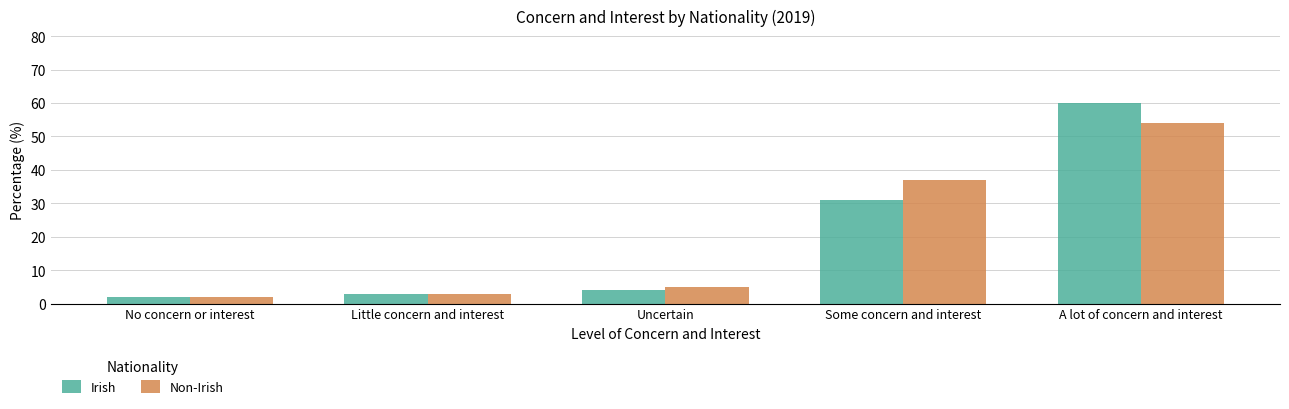

Which series has the largest range (max minus min)?

Irish